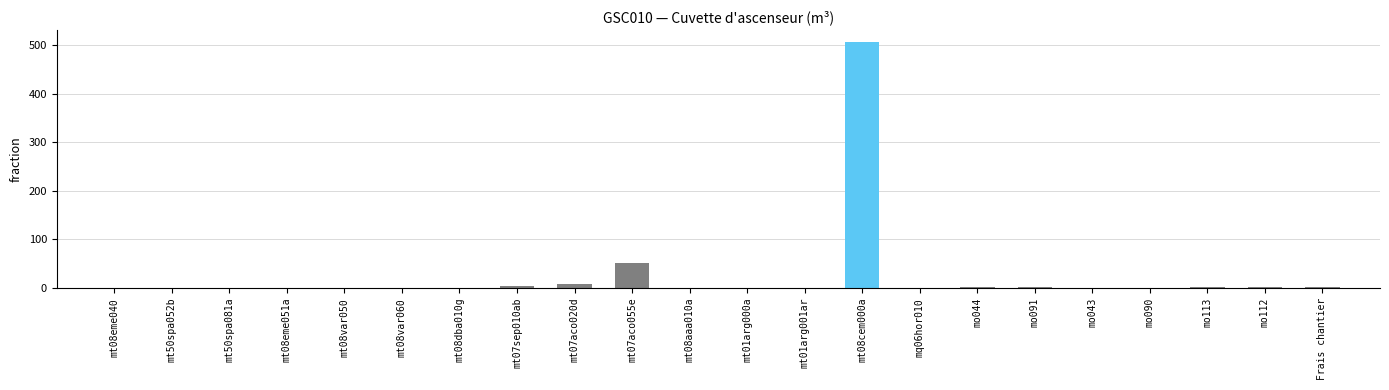

True or false: the data shows 0.1 at mt50spa052b.

True